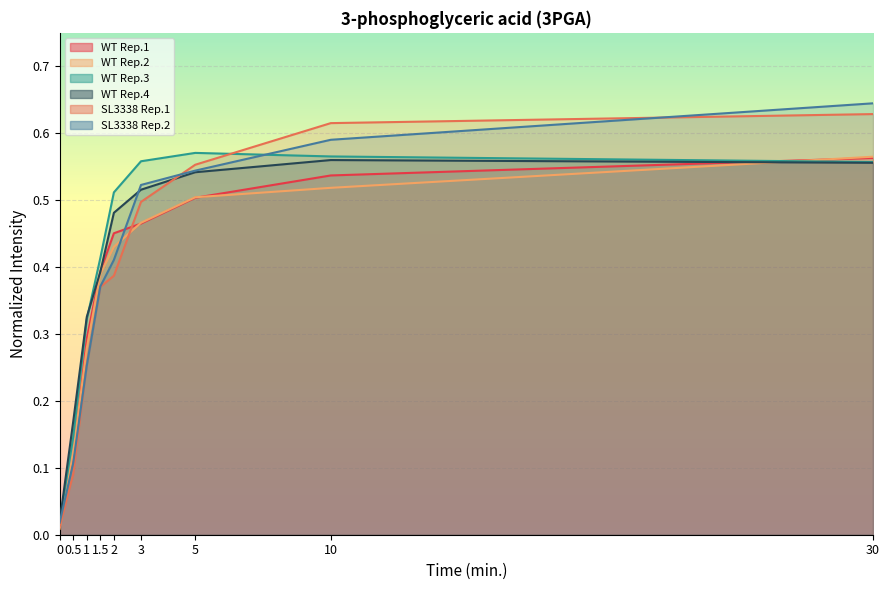

What is the difference between the WT Rep.2 values at 5 and 1?

0.2